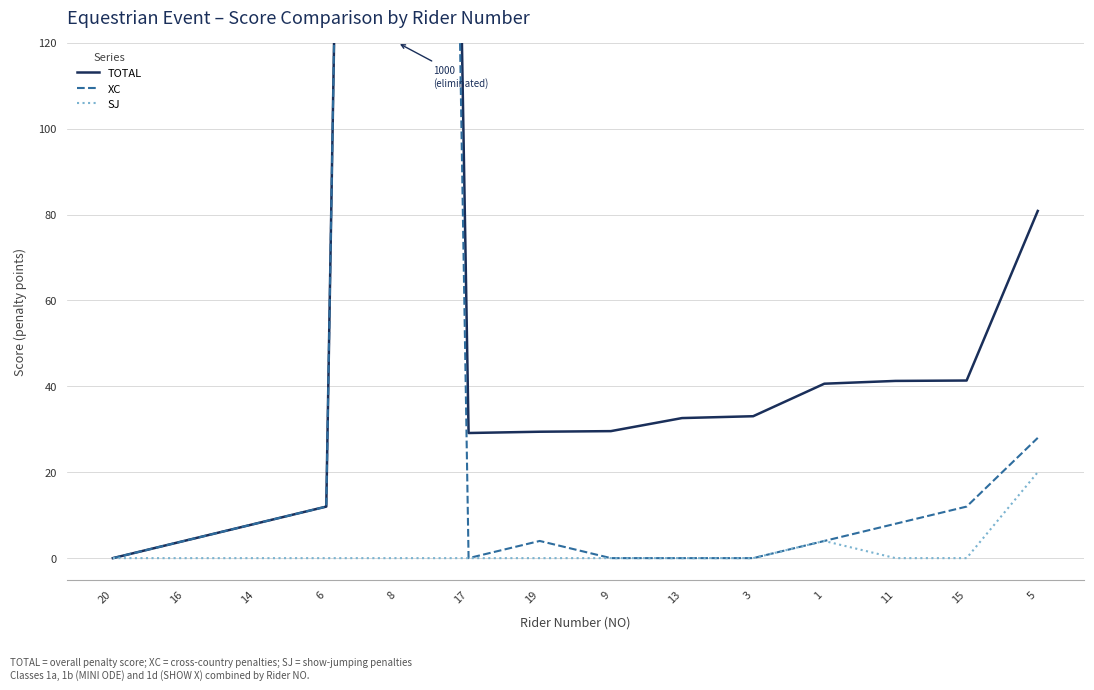

What is the highest value of the SJ series?

20